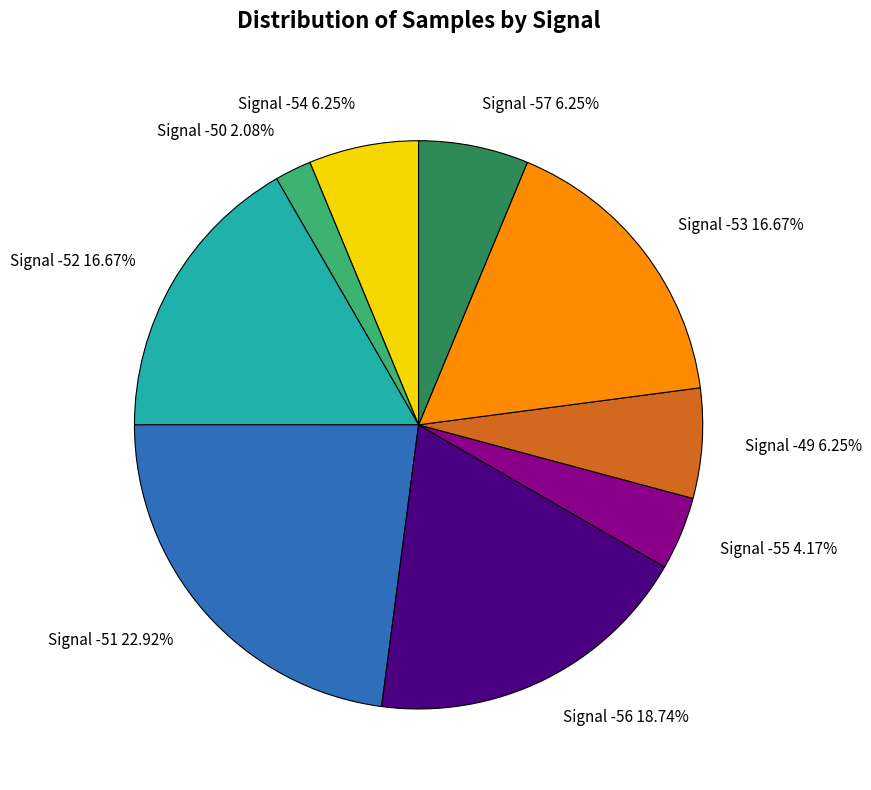

Is there any slice that represents more than half of the pie?

No